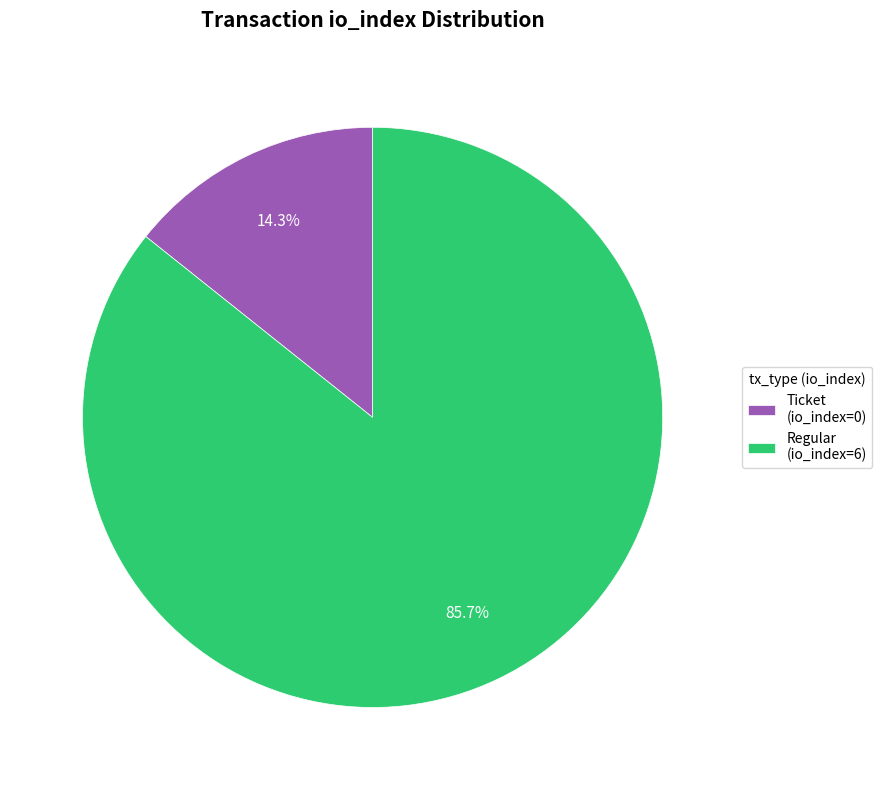

Count the number of slices in the pie.

2